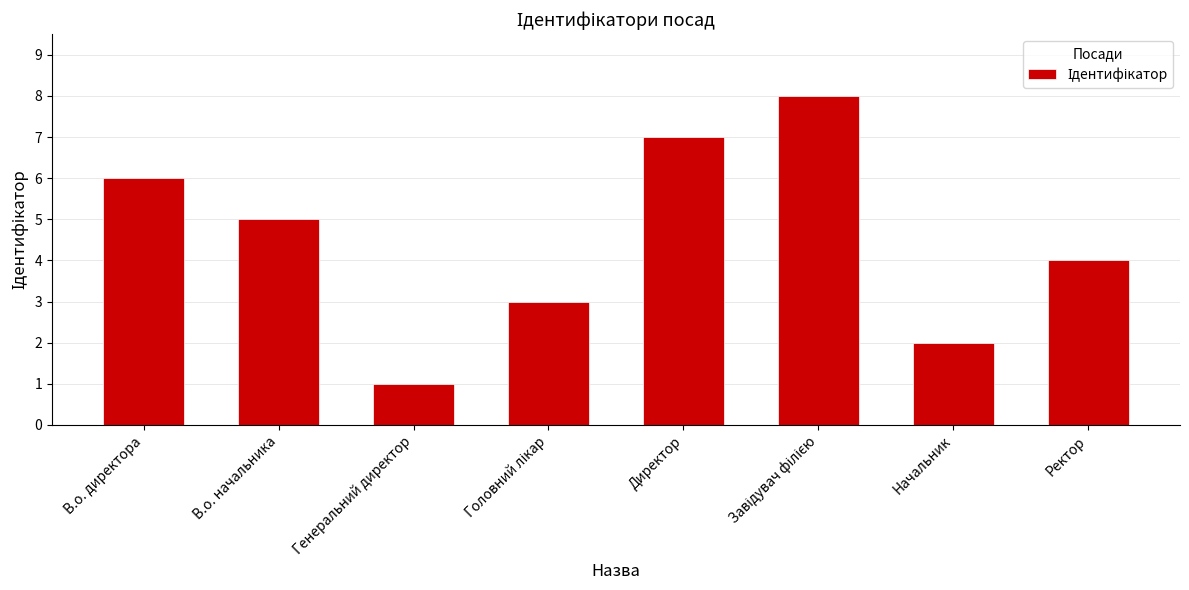

How many values are below 5?

4